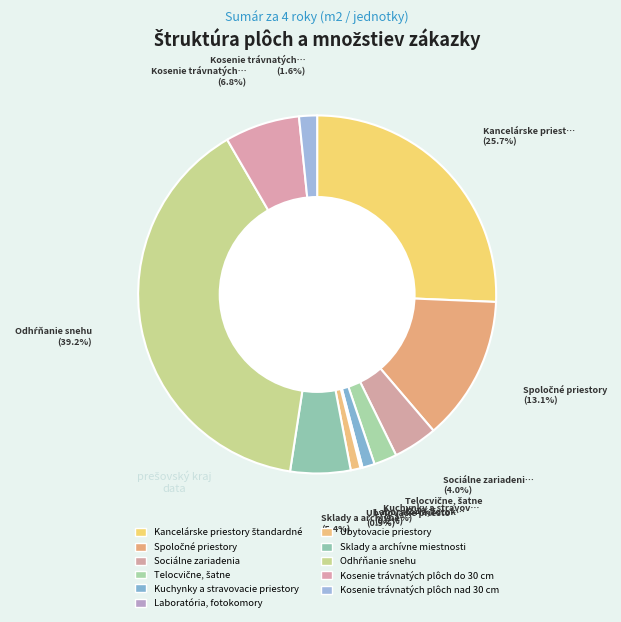

To the nearest percent, what percentage of the pie is Sociálne zariadenia?

4%